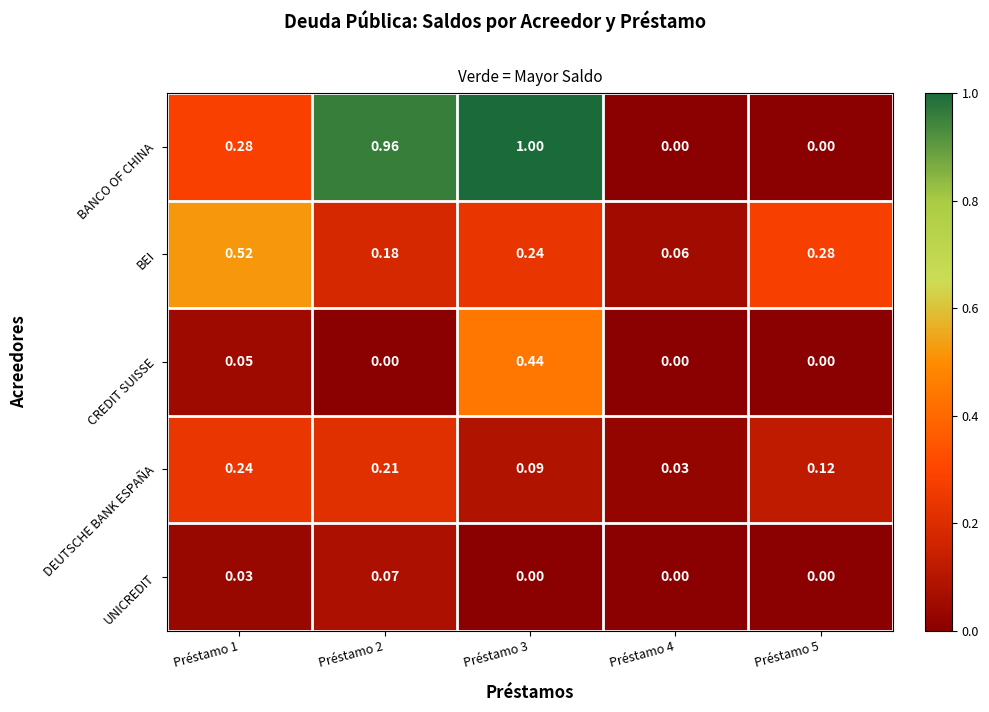

Which series has the largest total across all categories?

BANCO OF CHINA